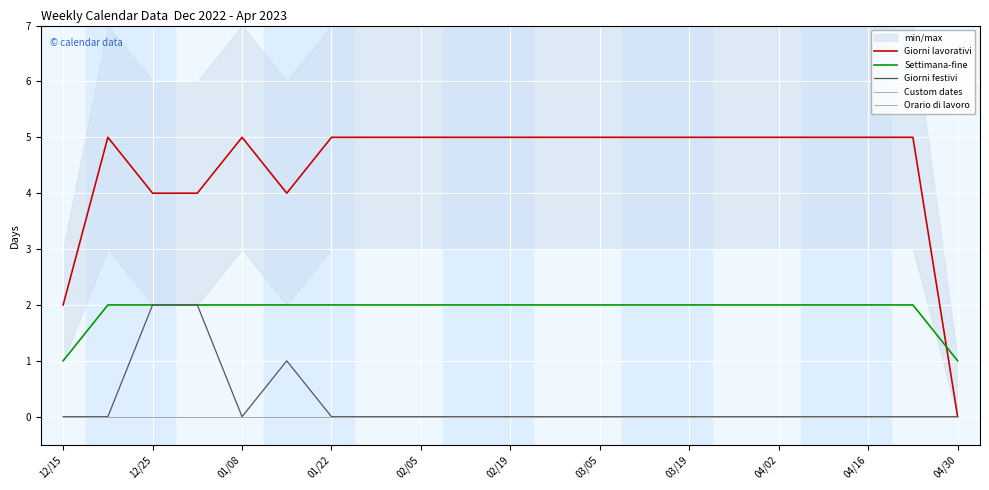

List the series in order of their peak value, highest first.

Giorni lavorativi, Settimana-fine, Giorni festivi, Custom dates, Orario di lavoro